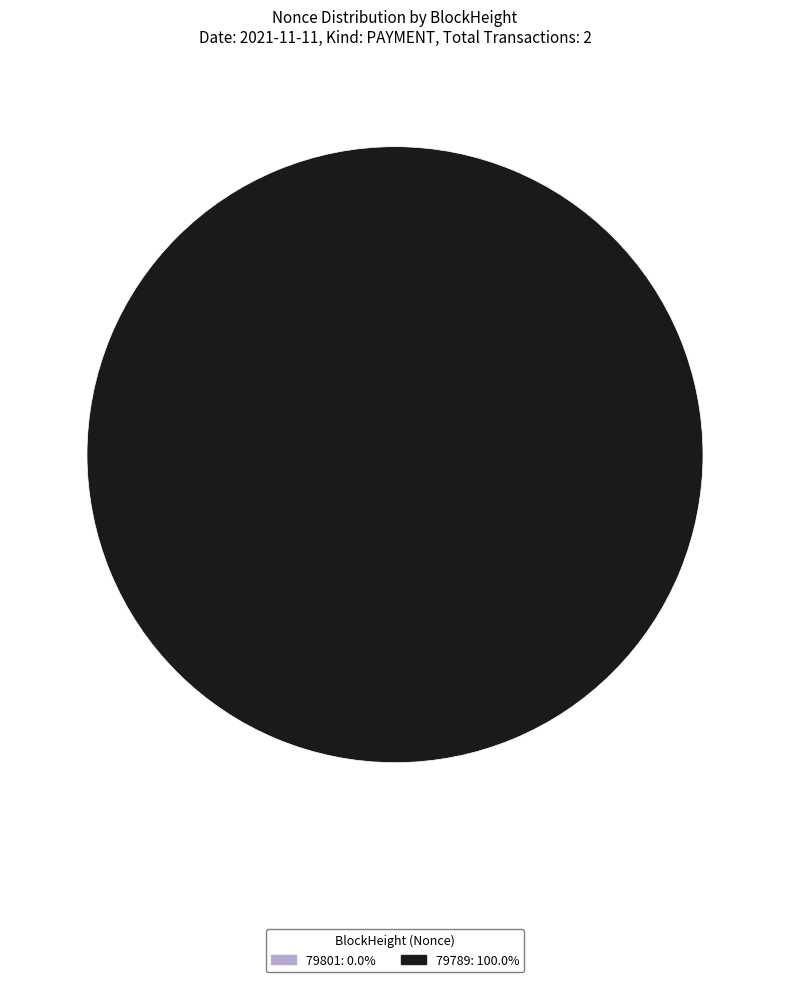

To the nearest percent, what is the difference between the 79801 and 79789 slice percentages?

100%